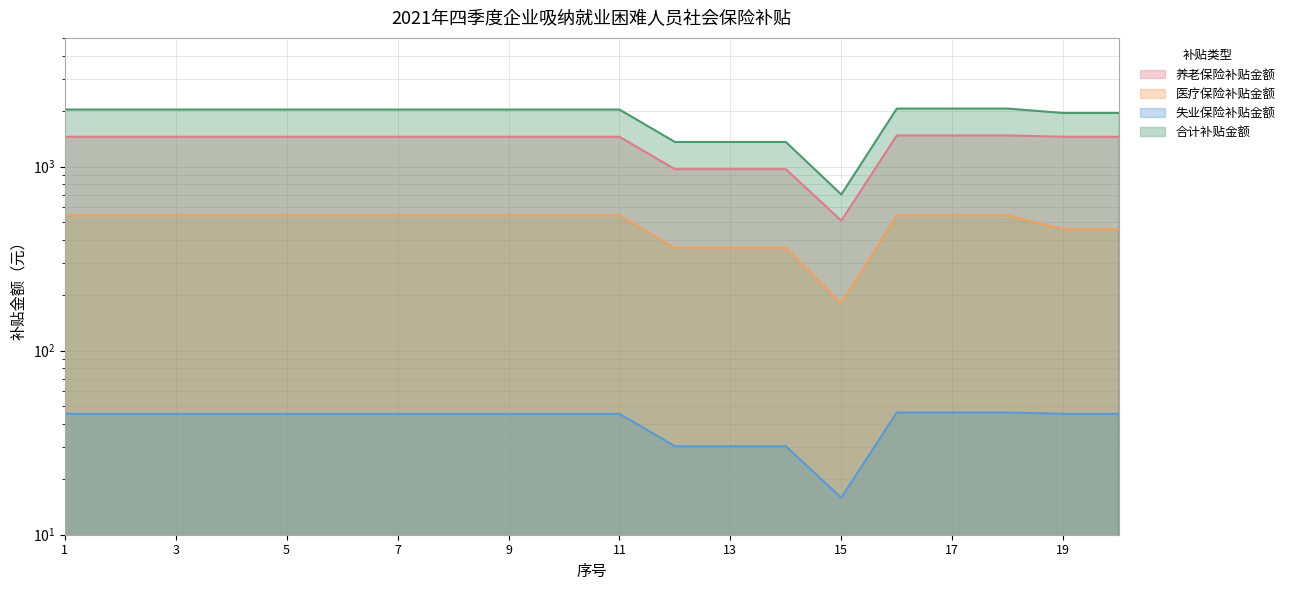

Where is the first local minimum for 合计补贴金额?

15